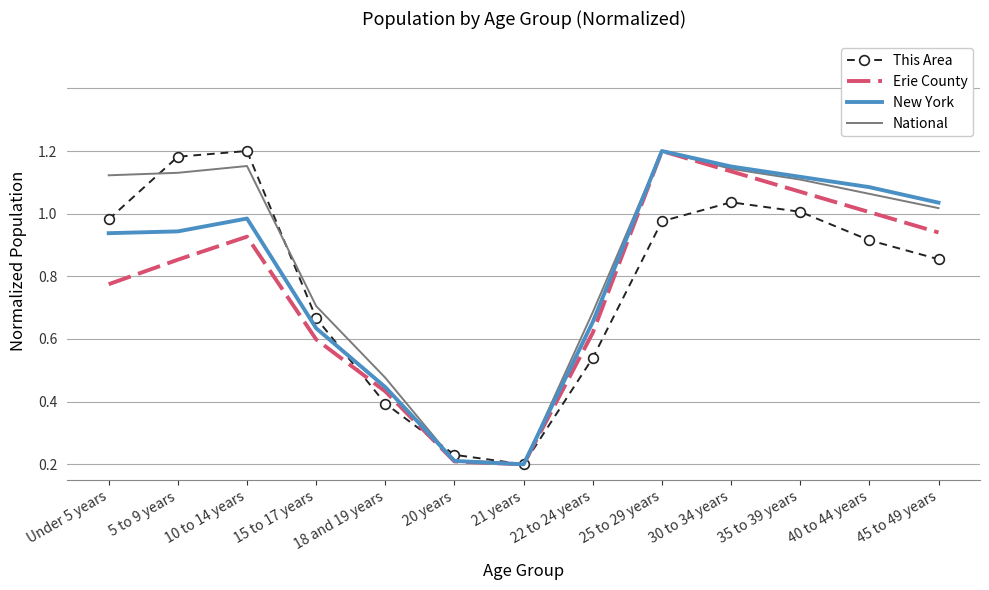

List the series in order of their overall mean, lowest first.

Erie County, This Area, New York, National